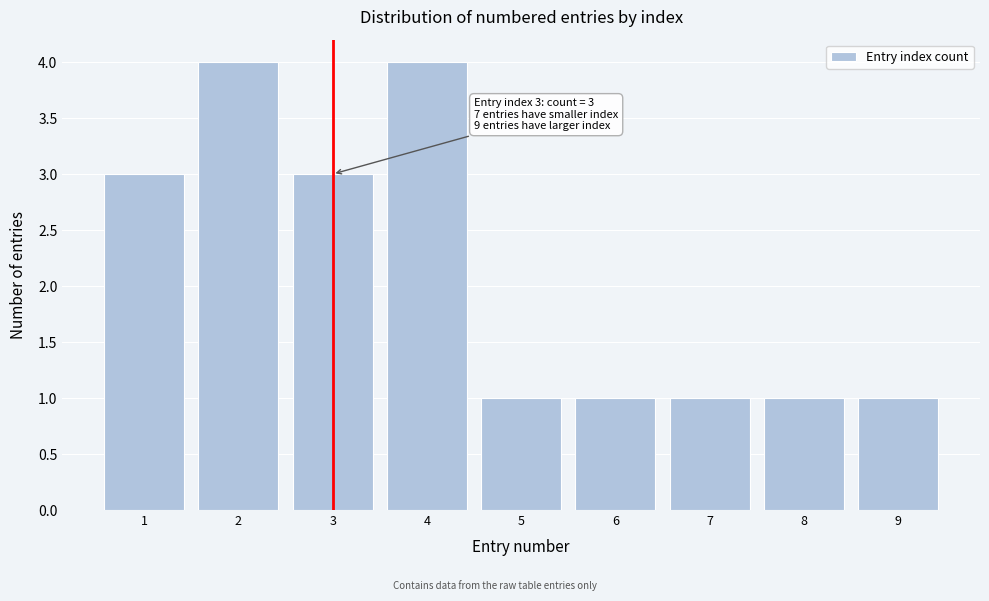

Reading left to right, transcribe all the data shown in this chart.

3	4	3	4	1	1	1	1	1